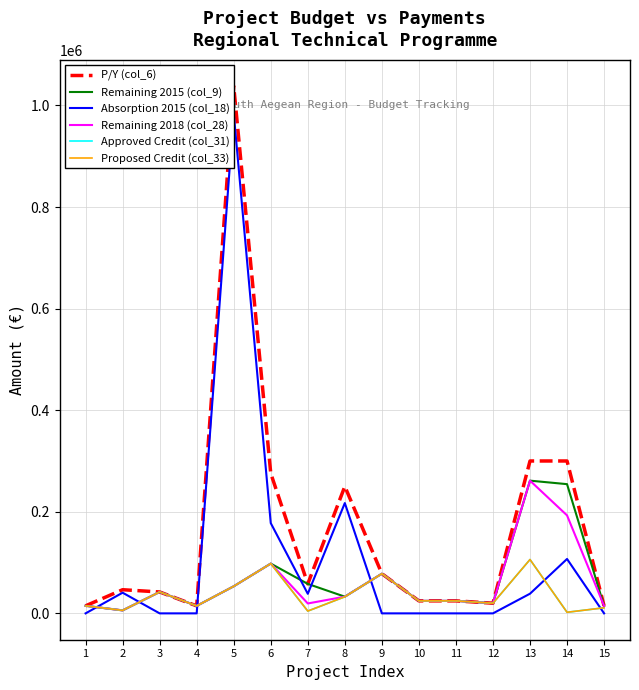

What are all the series names shown in the legend?

P/Y (col_6), Remaining 2015 (col_9), Absorption 2015 (col_18), Remaining 2018 (col_28), Approved Credit (col_31), Proposed Credit (col_33)